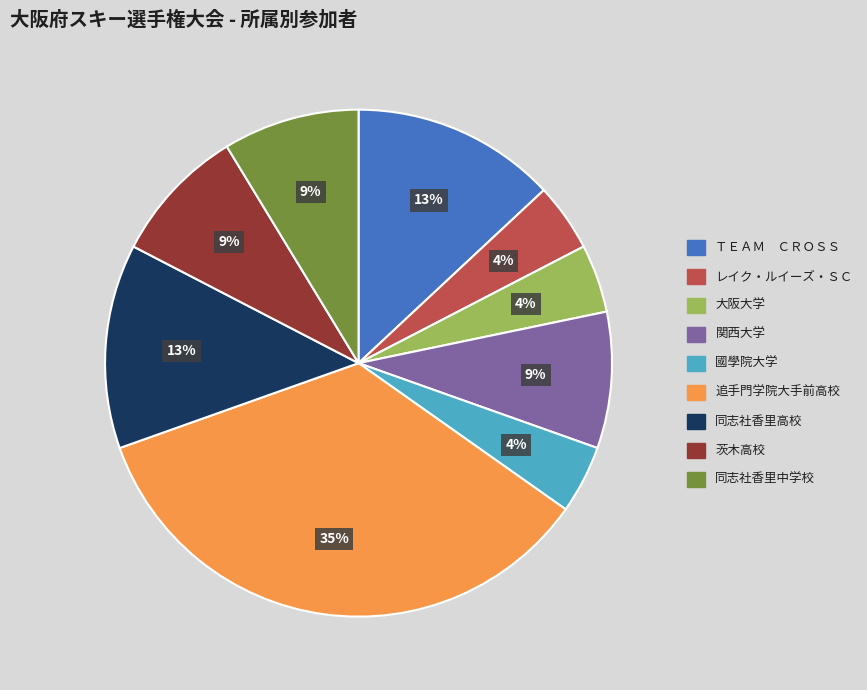

Which category has the biggest portion of the pie?

追手門学院大手前高校